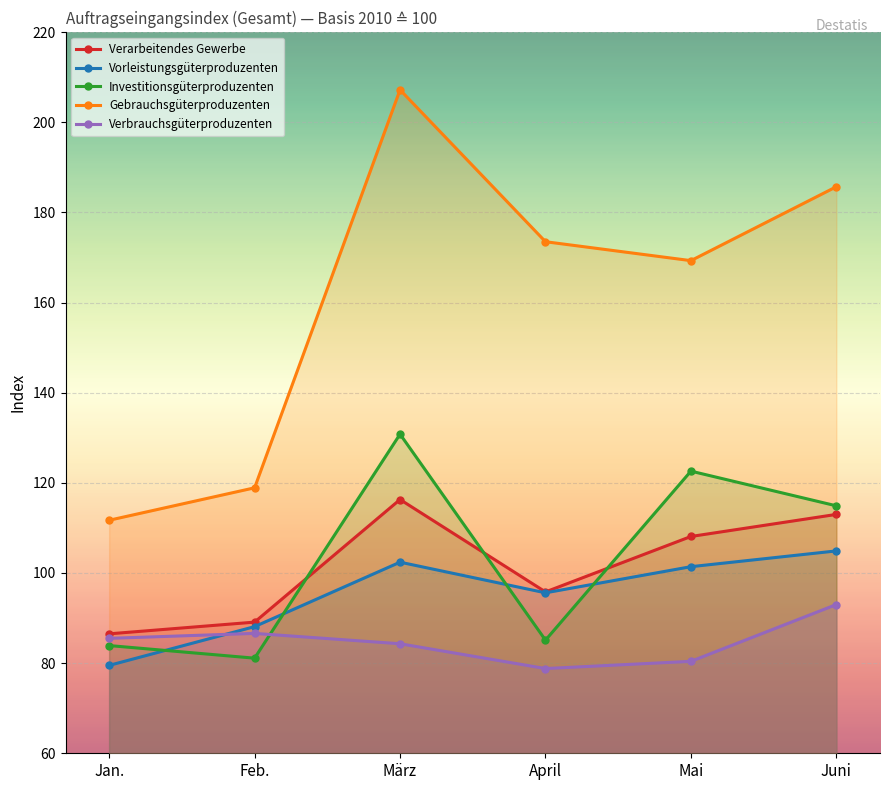

Is the value of Verarbeitendes Gewerbe at Feb. greater than the value of Verbrauchsgüterproduzenten at Mai?

Yes